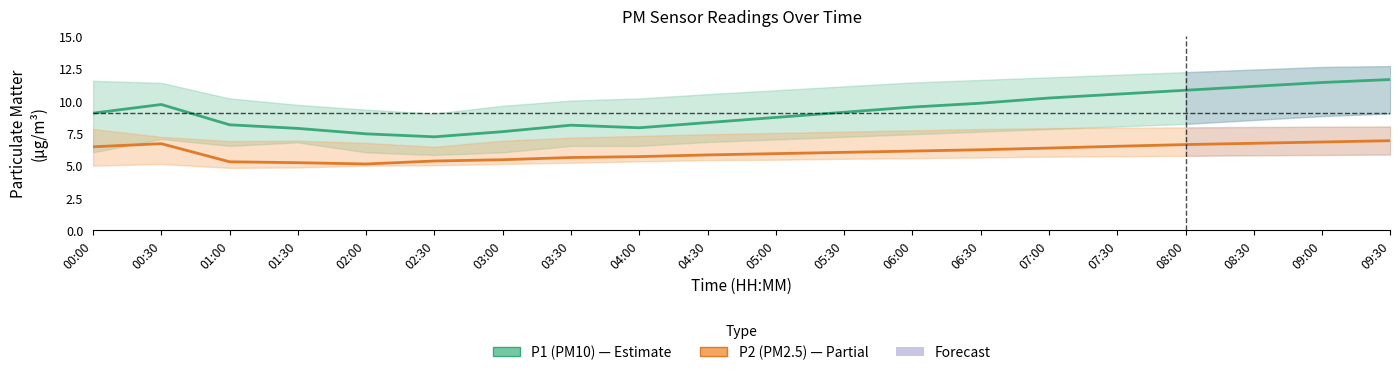

True or false: P1 (PM10) and P2 (PM2.5) cross at least once.

False